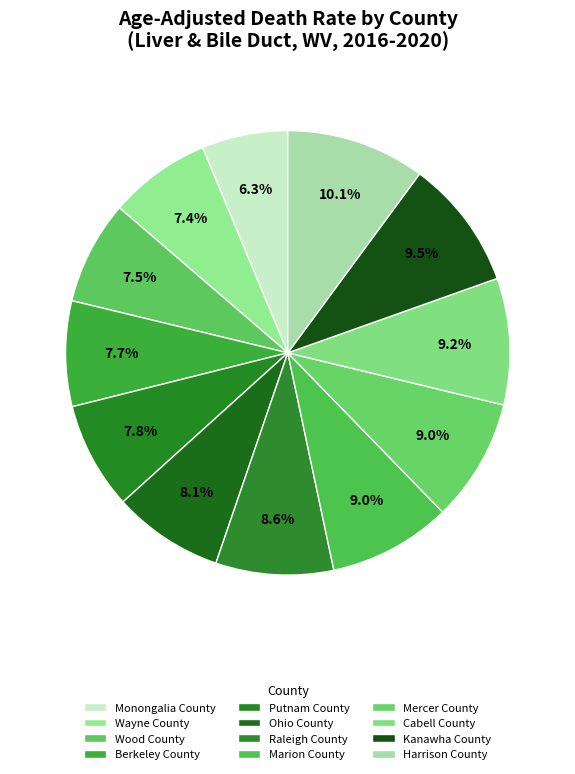

Is there any slice that represents more than half of the pie?

No